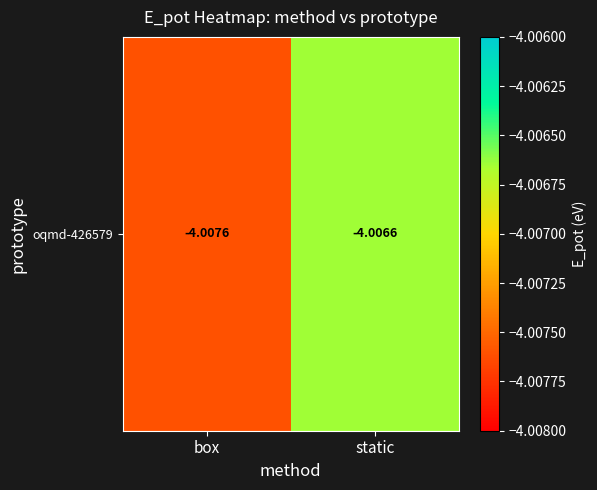

What is the smallest value displayed?

-4.0